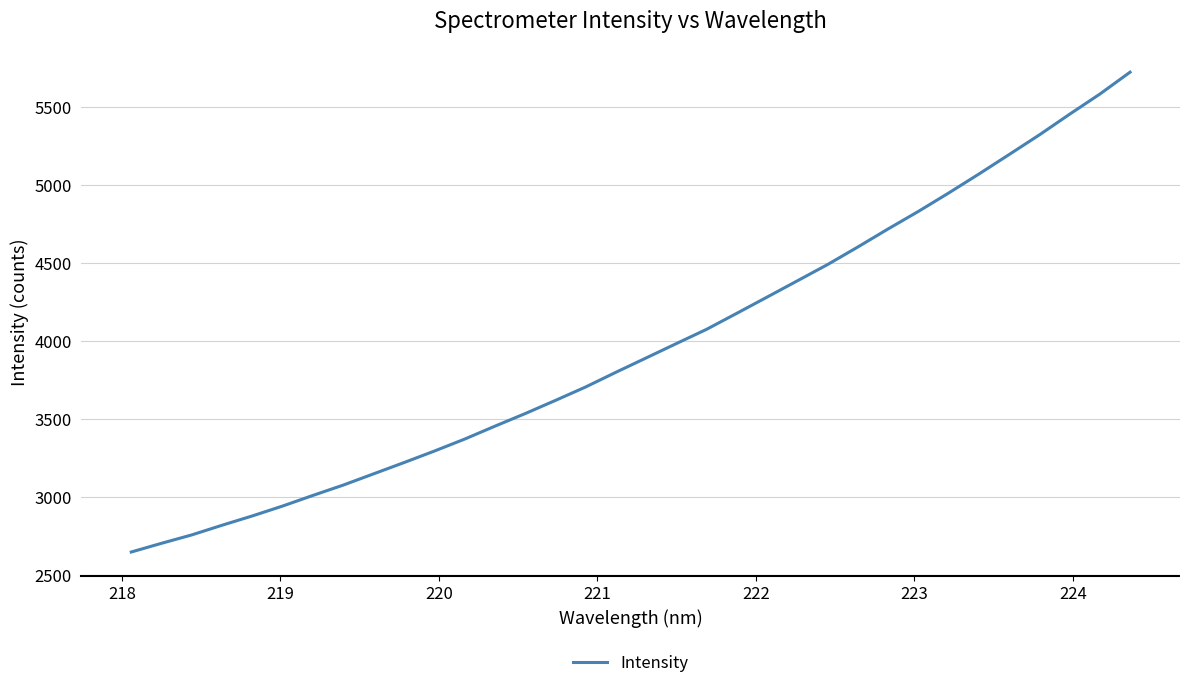

What is the minimum value shown in the chart?

2644.5